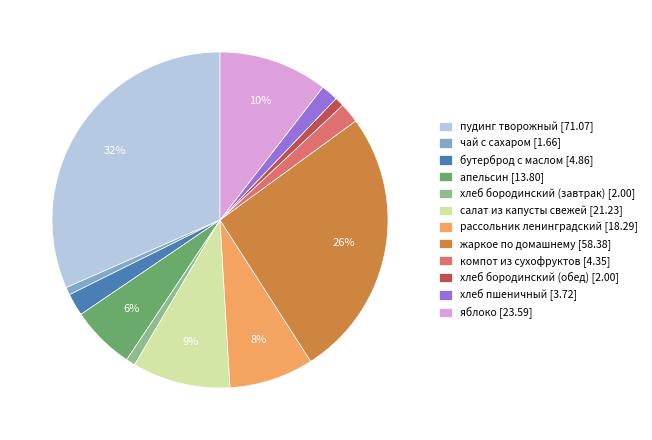

To the nearest percent, what percentage of the pie is жаркое по домашнему?

26%